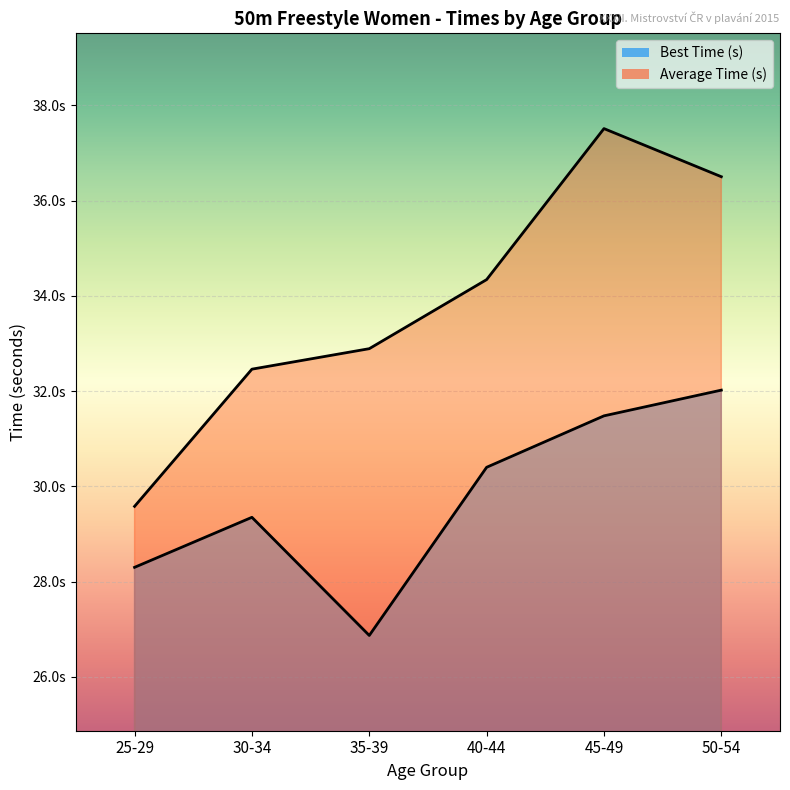

Where is the first local maximum for Average Time (s)?

45-49